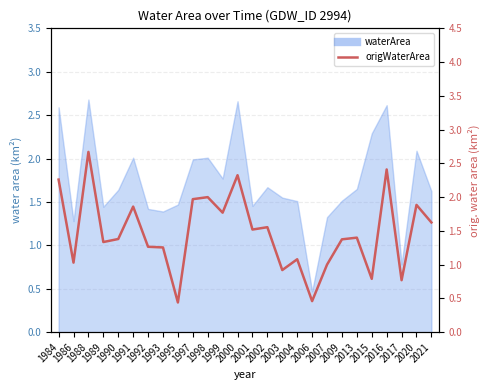

Reading right to left, what are all the values shown in this chart?

2021=1.6	2020=1.9	2017=0.8	2016=2.4	2015=0.8	2013=1.4	2009=1.4	2007=1.0	2006=0.5	2004=1.1	2003=0.9	2002=1.6	2001=1.5	2000=2.3	1999=1.8	1998=2.0	1997=2.0	1995=0.4	1993=1.3	1992=1.3	1991=1.9	1990=1.4	1989=1.3	1988=2.7	1986=1.0	1984=2.3